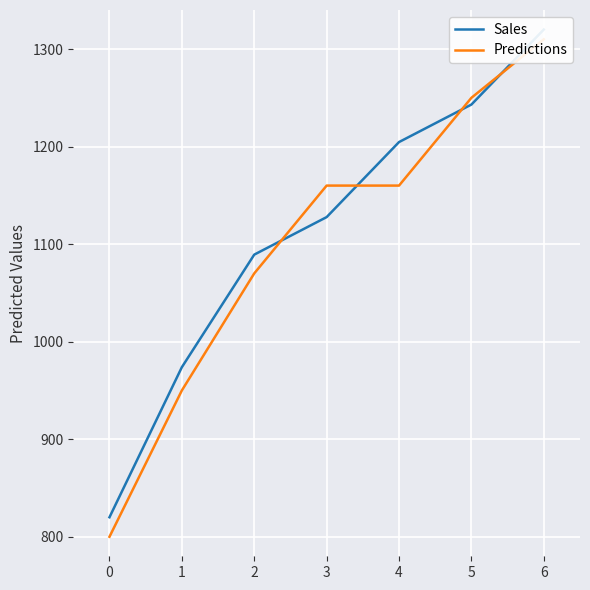

True or false: Sales has more than 1 interior local peaks.

False